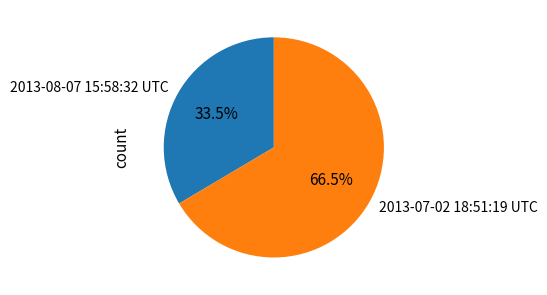

Rank the categories by value from highest to lowest.

2013-07-02 18:51:19 UTC, 2013-08-07 15:58:32 UTC